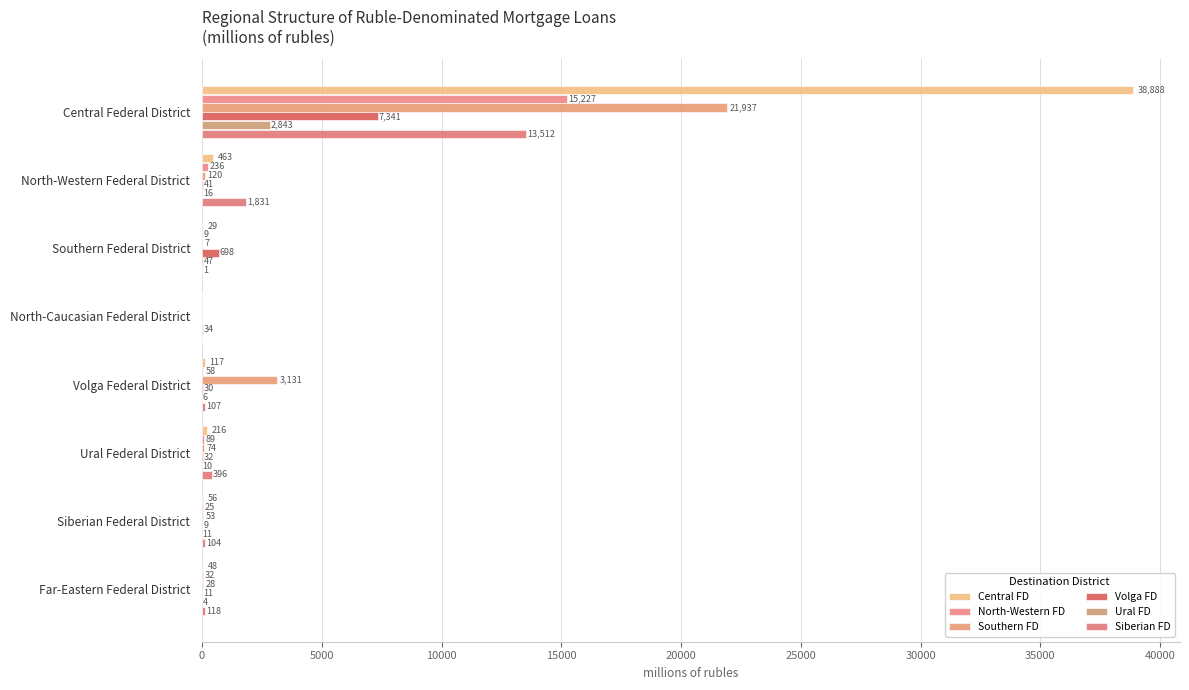

How many distinct data groups are displayed?

6